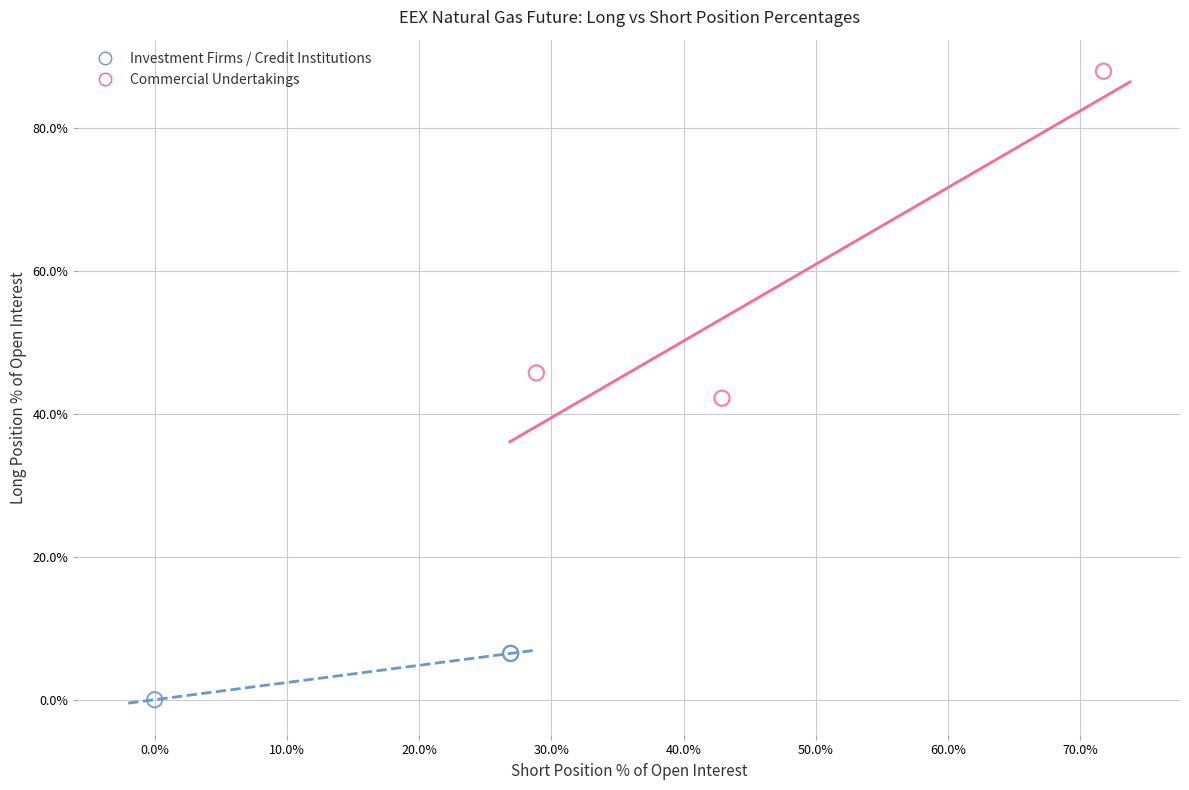

Which series has the largest Y range (max minus min)?

Commercial Undertakings